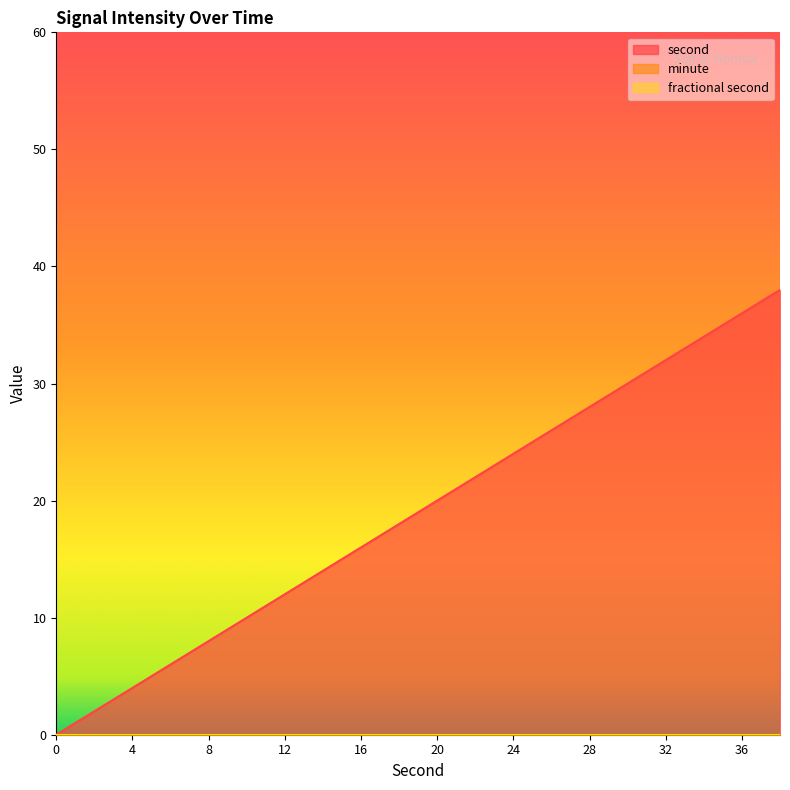

Count the number of categories in the chart.

20